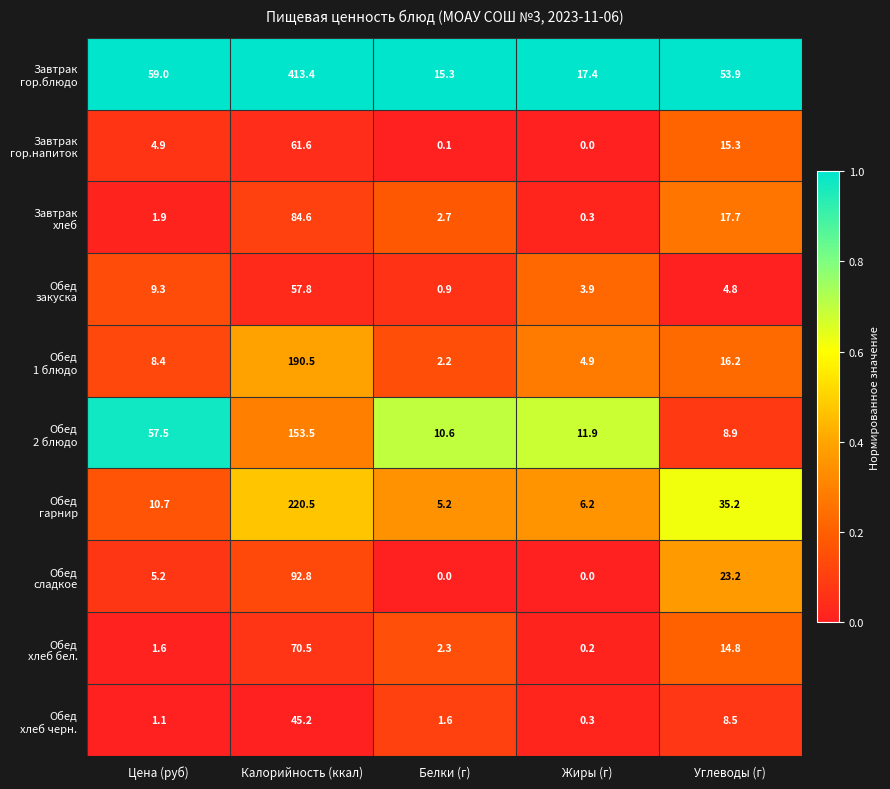

Which category has the highest value across all series?

Калорийность (ккал)